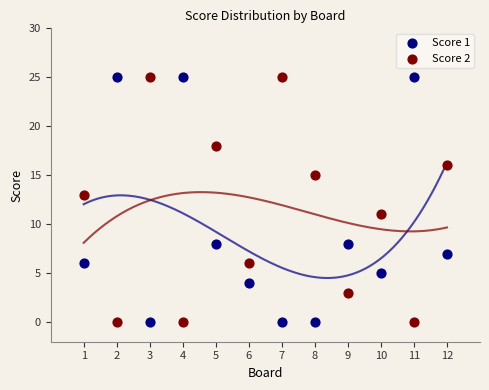

What is the X range (max minus min) for the scatter plot?

11